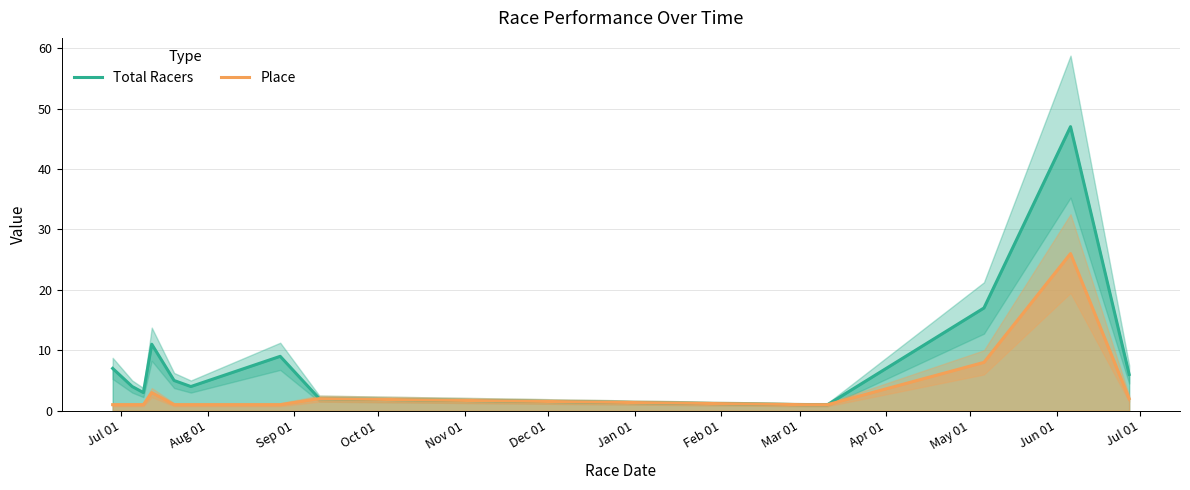

Rank the series by their maximum value, from highest to lowest.

Total Racers, Place